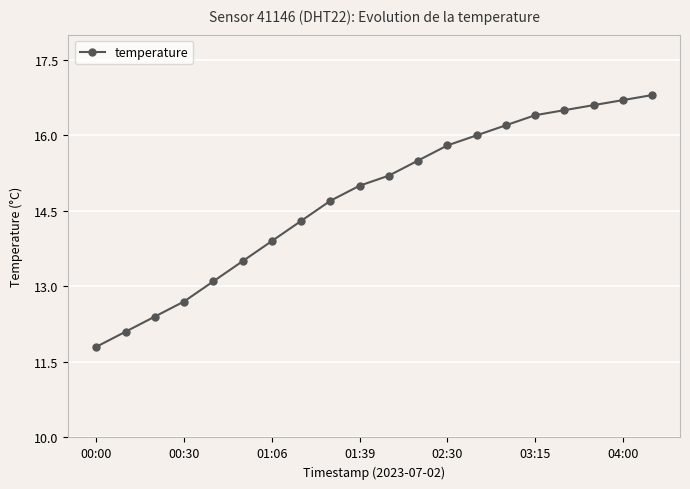

What is the value of the 16th point from the left?

16.4